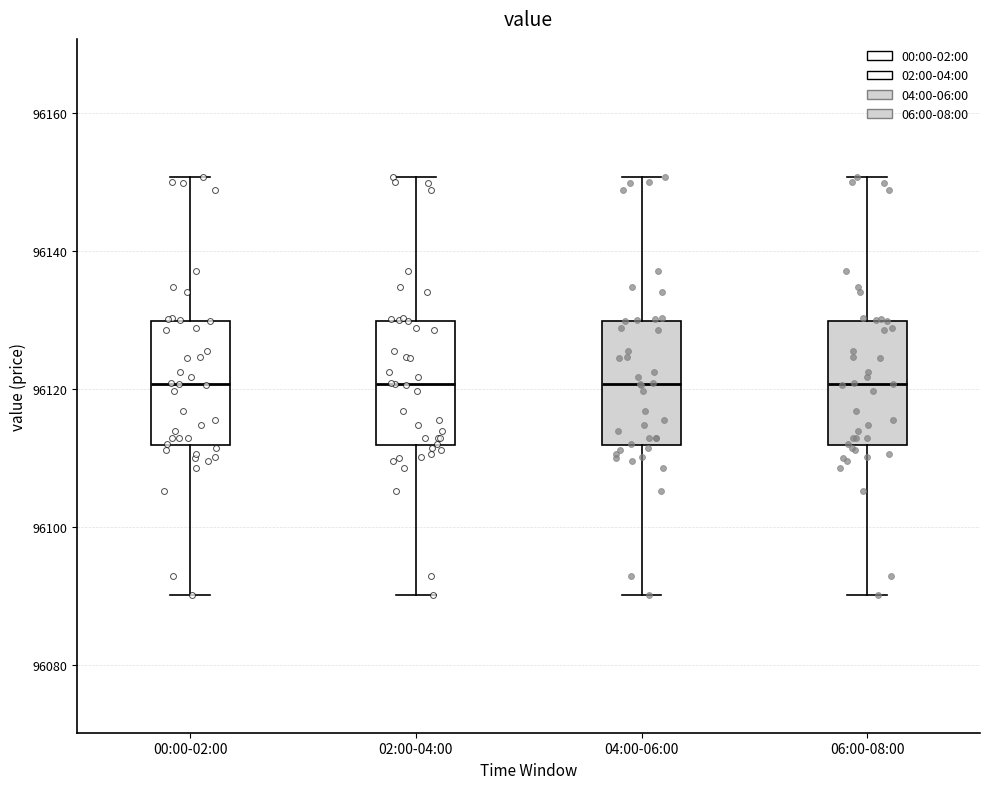

Reading left to right, read every box against the y-axis: the position of its median line, the range the box covers, and the ends of its whiskers. The values are not printed on the chart, so give them approximately, as read against the axis.

00:00-02:00: median 96120, box 96112 to 96130, whiskers 96090 to 96150
02:00-04:00: median 96120, box 96112 to 96130, whiskers 96090 to 96150
04:00-06:00: median 96120, box 96112 to 96130, whiskers 96090 to 96150
06:00-08:00: median 96120, box 96112 to 96130, whiskers 96090 to 96150